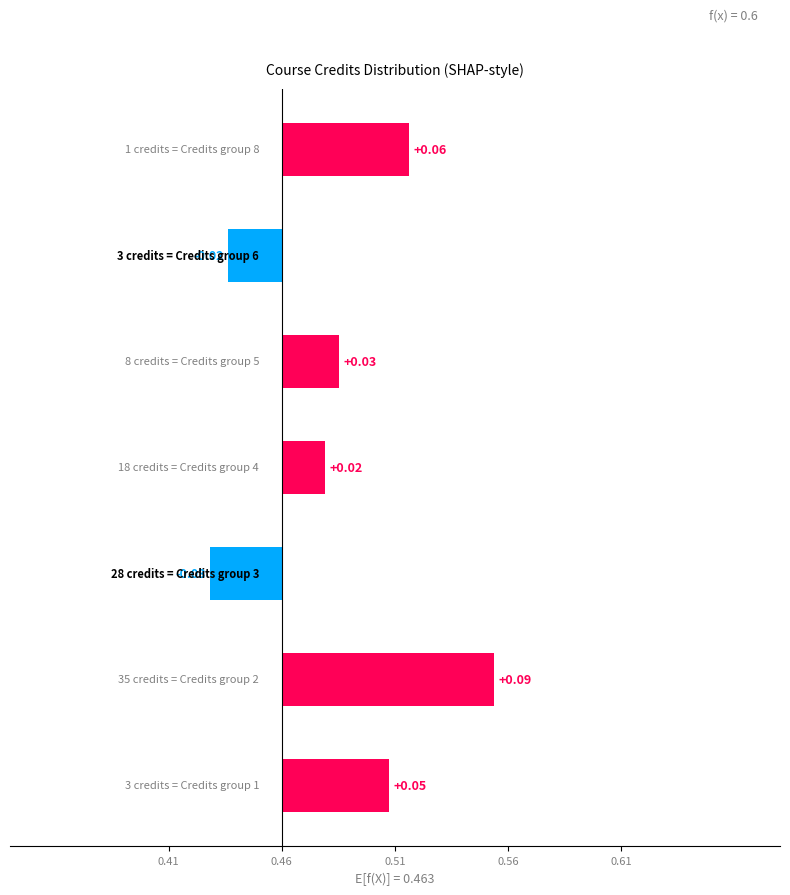

Count the values in the range 0 to 1.

5